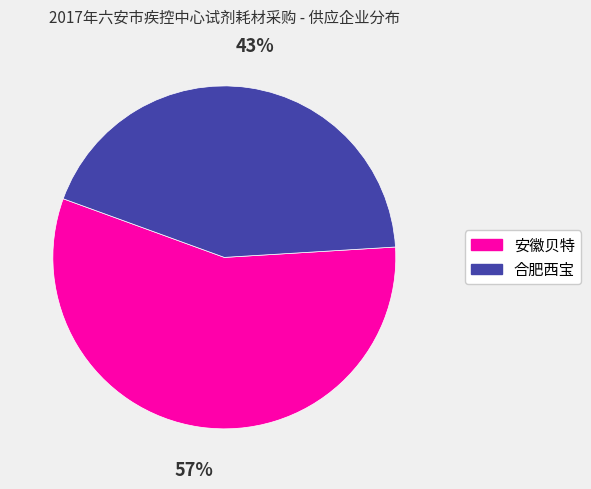

To the nearest percent, what is the combined percentage of 合肥西宝 and 安徽贝特?

100%